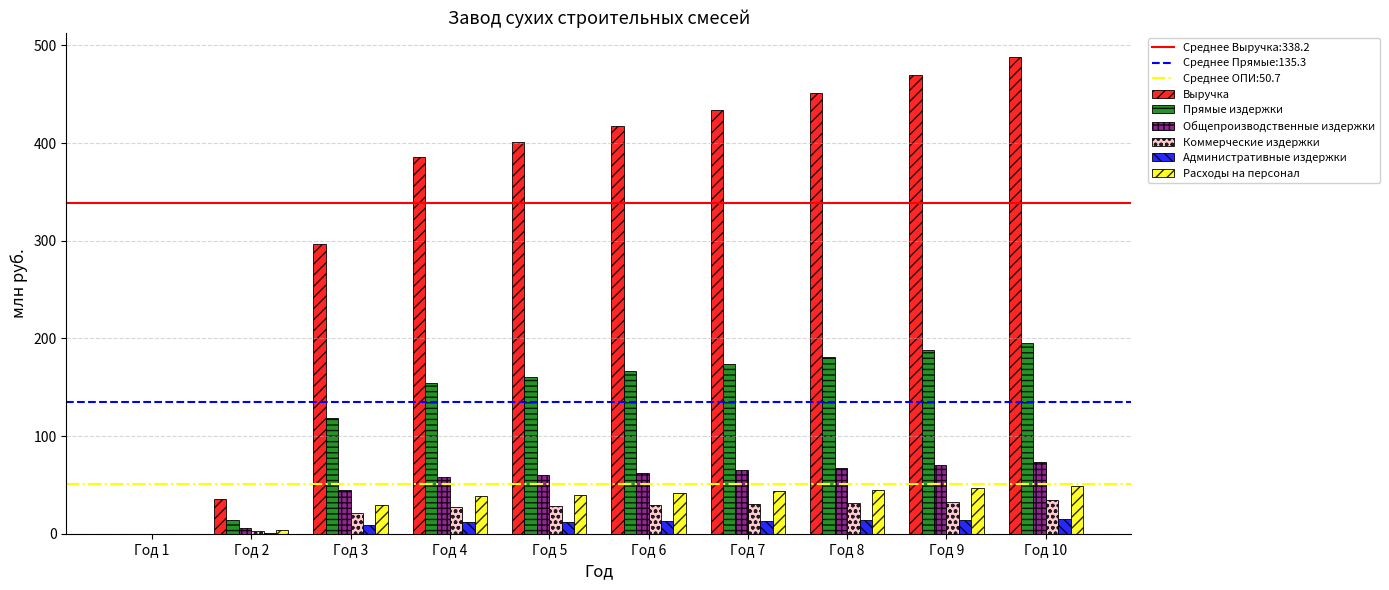

What is the sum of all Выручка values?

3381.8